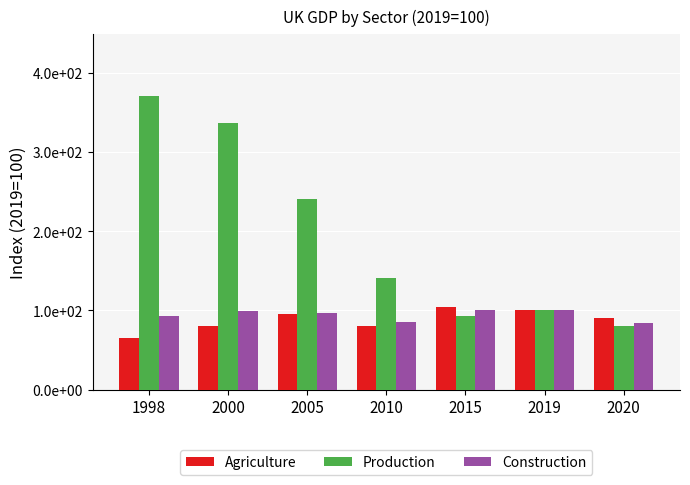

Are the bars grouped side by side (vs. stacked)?

Yes